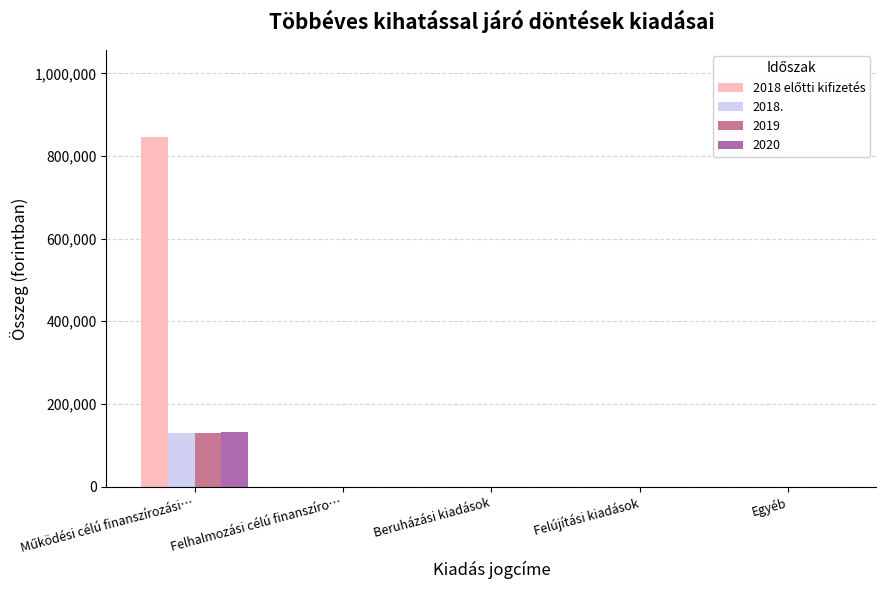

Count the number of data series in this chart.

4